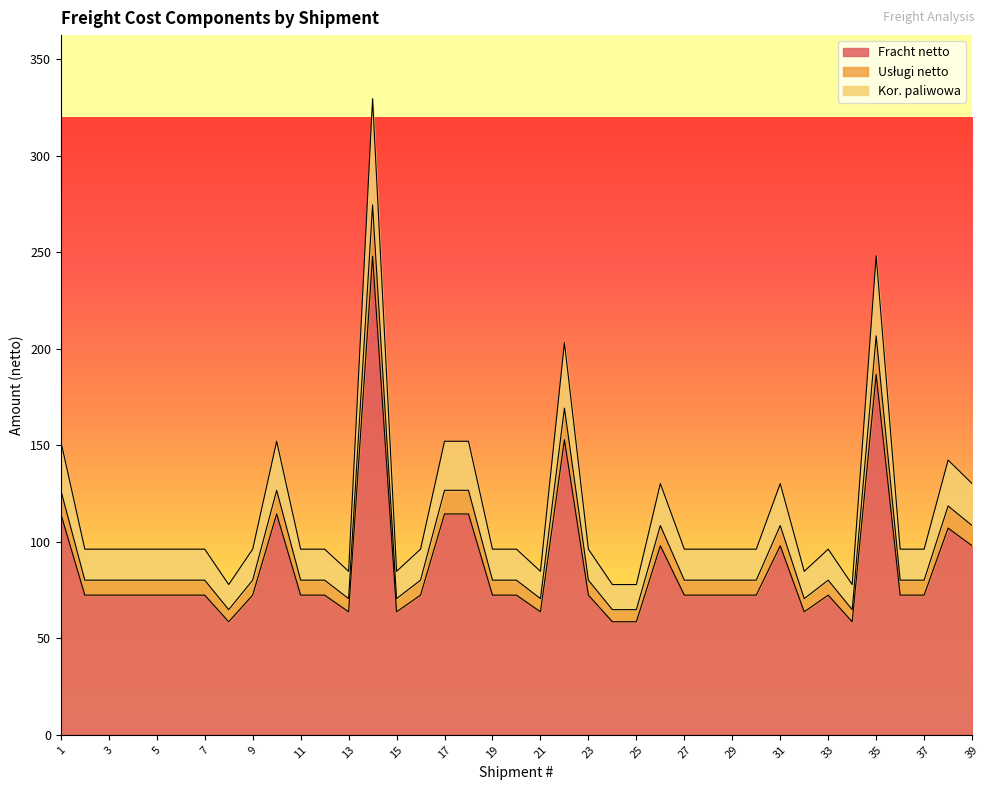

How many data points in Fracht netto are less than 72?

8